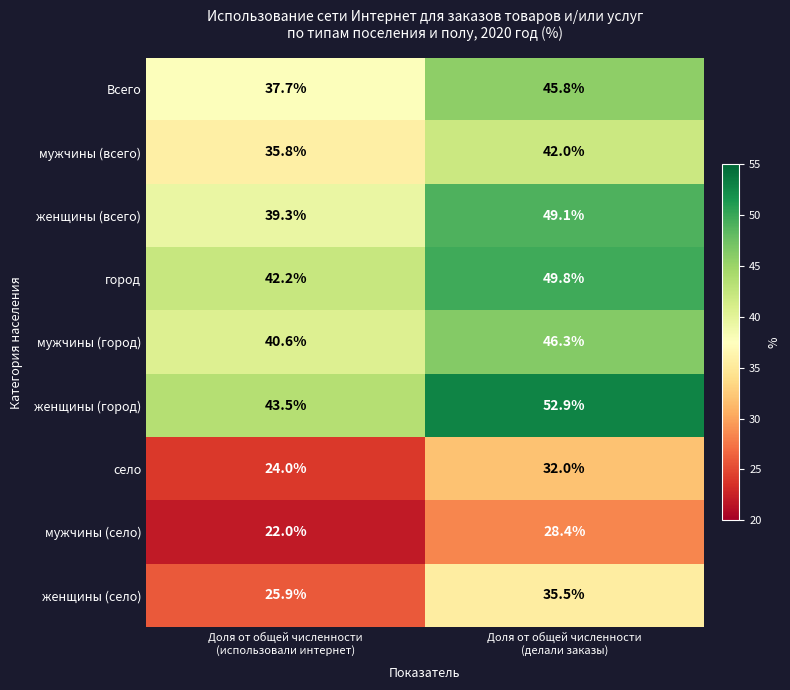

Rank the series by their maximum value, from highest to lowest.

женщины (город), город, женщины (всего), мужчины (город), Всего, мужчины (всего), женщины (село), село, мужчины (село)